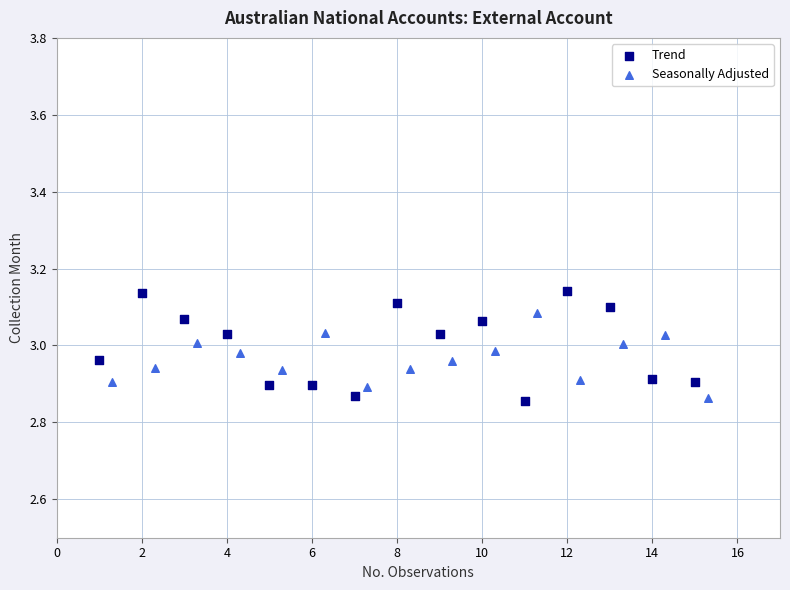

What are all the series names shown in the legend?

Trend, Seasonally Adjusted